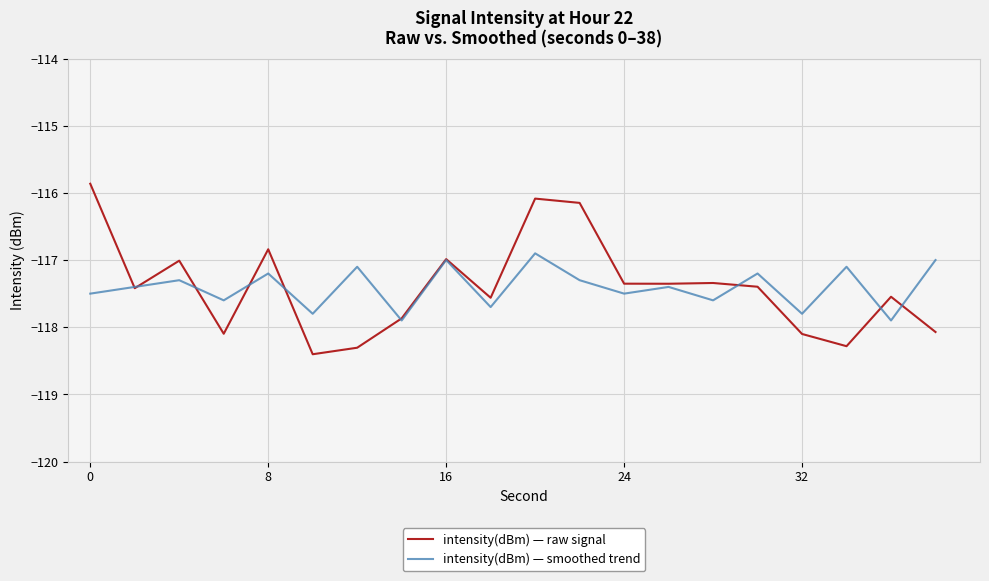

Which series ends up on top after the final intersection of intensity(dBm) — raw signal and intensity(dBm) — smoothed trend?

intensity(dBm) — smoothed trend